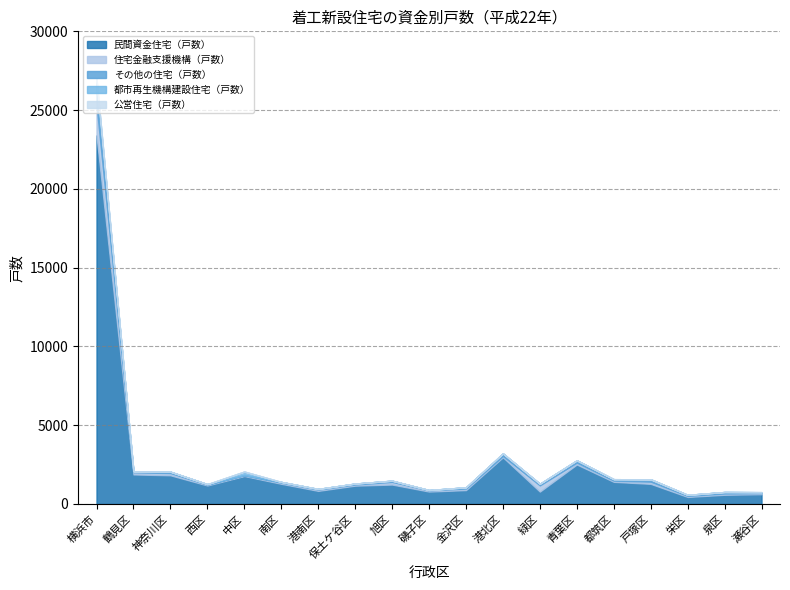

Reading right to left, what are all the values shown in this chart?

民間資金住宅（戸数）: 瀬谷区=620	泉区=584	栄区=446	戸塚区=1276	都筑区=1404	青葉区=2505	緑区=784	港北区=2963	金沢区=879	磯子区=788	旭区=1232	保土ケ谷区=1162	港南区=831	南区=1280	中区=1774	西区=1173	神奈川区=1820	鶴見区=1873	横浜市=23394
住宅金融支援機構（戸数）: 瀬谷区=69	泉区=80	栄区=67	戸塚区=138	都筑区=75	青葉区=118	緑区=395	港北区=81	金沢区=97	磯子区=73	旭区=166	保土ケ谷区=72	港南区=82	南区=75	中区=44	西区=51	神奈川区=138	鶴見区=137	横浜市=1958
その他の住宅（戸数）: 瀬谷区=59	泉区=94	栄区=65	戸塚区=151	都筑区=94	青葉区=146	緑区=104	港北区=165	金沢区=82	磯子区=22	旭区=79	保土ケ谷区=61	港南区=40	南区=43	中区=24	西区=33	神奈川区=89	鶴見区=59	横浜市=1410
都市再生機構建設住宅（戸数）: 瀬谷区=0	泉区=0	栄区=0	戸塚区=0	都筑区=0	青葉区=0	緑区=0	港北区=0	金沢区=0	磯子区=0	旭区=0	保土ケ谷区=0	港南区=0	南区=0	中区=214	西区=0	神奈川区=0	鶴見区=0	横浜市=214
公営住宅（戸数）: 瀬谷区=0	泉区=0	栄区=0	戸塚区=0	都筑区=0	青葉区=0	緑区=0	港北区=0	金沢区=0	磯子区=0	旭区=0	保土ケ谷区=0	港南区=0	南区=0	中区=0	西区=0	神奈川区=0	鶴見区=0	横浜市=0
総計（戸数）: 瀬谷区=748	泉区=758	栄区=578	戸塚区=1565	都筑区=1573	青葉区=2769	緑区=1283	港北区=3209	金沢区=1058	磯子区=883	旭区=1477	保土ケ谷区=1295	港南区=953	南区=1398	中区=2056	西区=1257	神奈川区=2047	鶴見区=2069	横浜市=26976